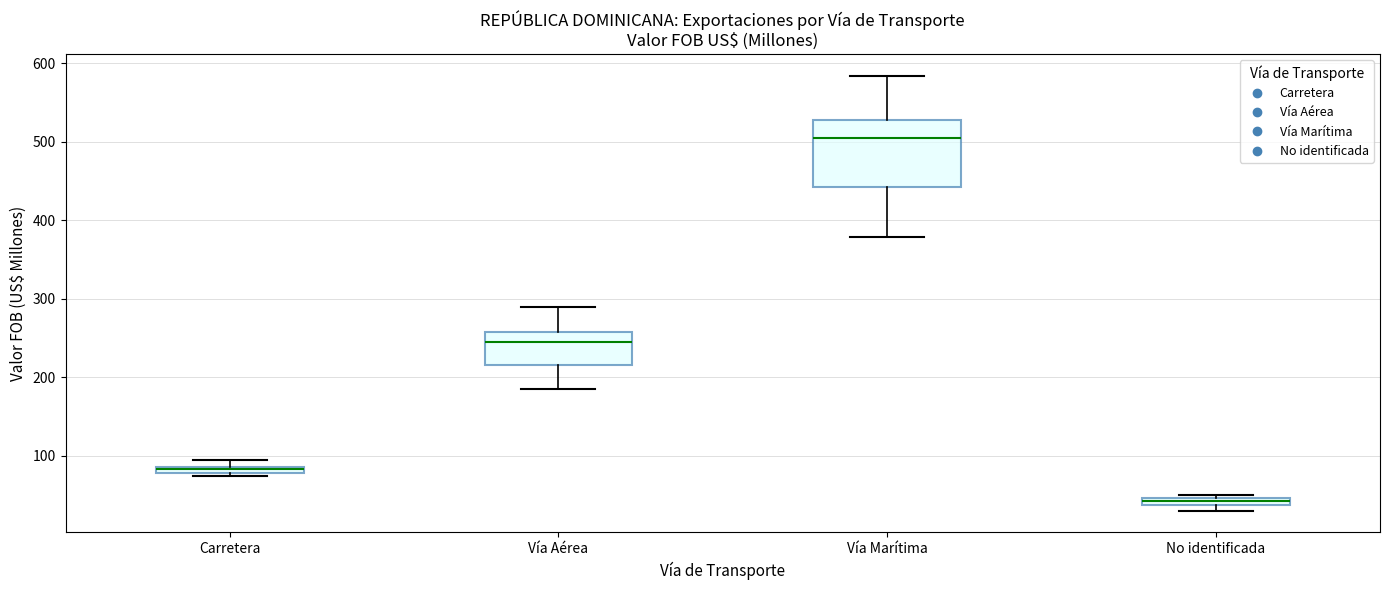

Where is the lower edge of the box for No identificada on the y-axis? The values are not printed on the chart, so give them approximately, as read against the axis.

40